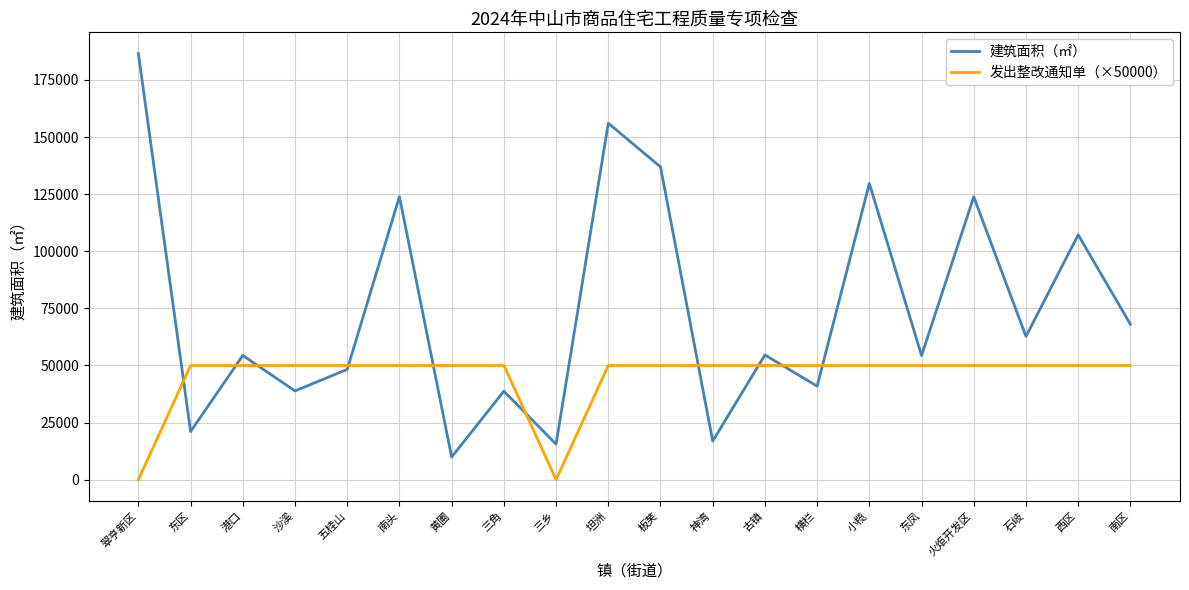

List the series in order of their peak value, lowest first.

发出整改通知单（×50000）, 建筑面积（㎡）